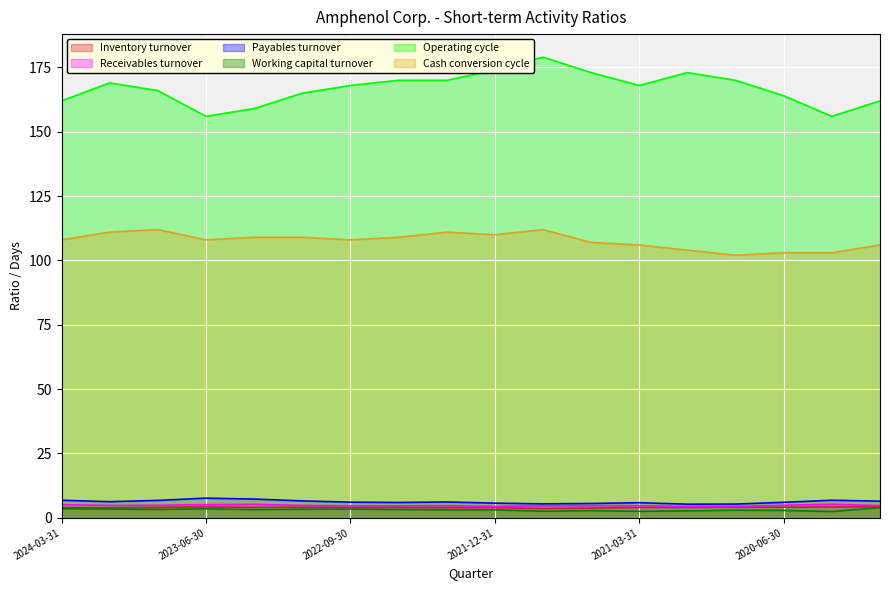

Reading left to right, transcribe all the data shown in this chart.

Inventory turnover: 4.0	3.9	4.0	4.3	4.1	4.1	4.1	4.0	4.0	4.0	3.6	3.8	4.0	4.1	4.1	4.1	4.2	4.3
Receivables turnover: 5.1	4.8	4.8	5.1	5.2	4.8	4.7	4.6	4.7	4.4	4.7	4.7	4.7	4.4	4.4	4.9	5.3	4.7
Payables turnover: 6.8	6.3	6.8	7.6	7.3	6.6	6.1	6.0	6.2	5.7	5.4	5.6	5.9	5.3	5.3	6.0	6.8	6.5
Working capital turnover: 3.5	3.4	3.2	3.5	3.2	3.3	3.4	3.2	3.1	3.1	2.5	2.8	2.5	2.7	3.0	2.9	2.4	4.0
Operating cycle: 162.0	169.0	166.0	156.0	159.0	165.0	168.0	170.0	170.0	174.0	179.0	173.0	168.0	173.0	170.0	164.0	156.0	162.0
Cash conversion cycle: 108.0	111.0	112.0	108.0	109.0	109.0	108.0	109.0	111.0	110.0	112.0	107.0	106.0	104.0	102.0	103.0	103.0	106.0